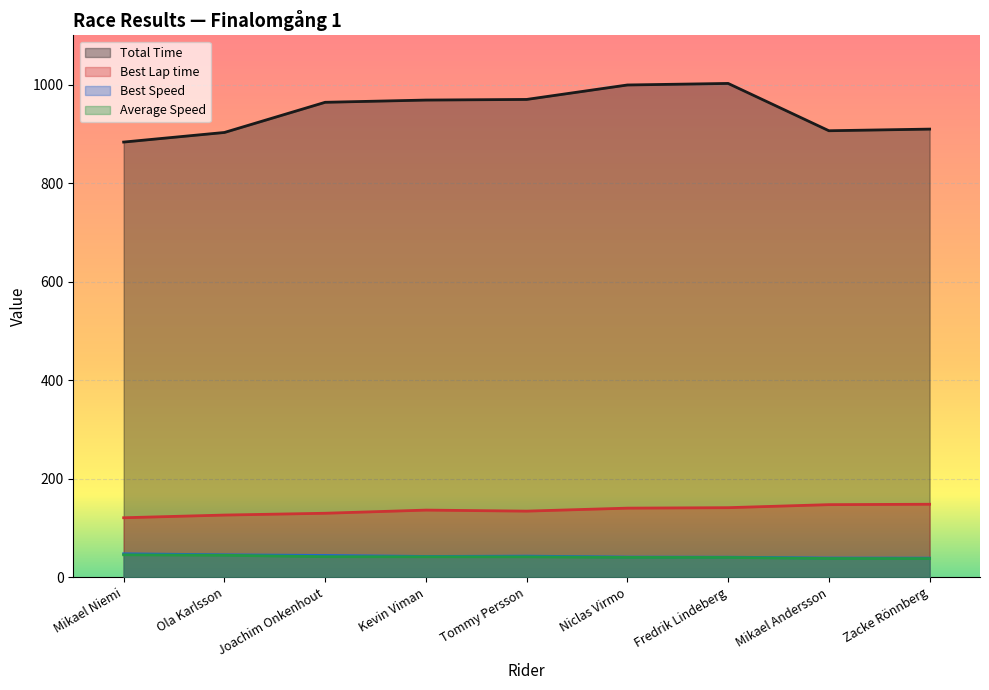

Reading left to right, transcribe all the data shown in this chart.

Total Time: 883.4	902.8	964.1	968.6	969.9	999.2	1002.4	906.4	909.7
Best Lap time: 120.8	126.3	129.9	136.3	134.3	140.3	141.3	147.4	148.2
Best Speed: 47.7	45.6	44.3	42.2	42.9	41.0	40.8	39.1	38.9
Average Speed: 45.6	44.7	41.8	41.6	41.6	40.4	40.2	38.1	38.0